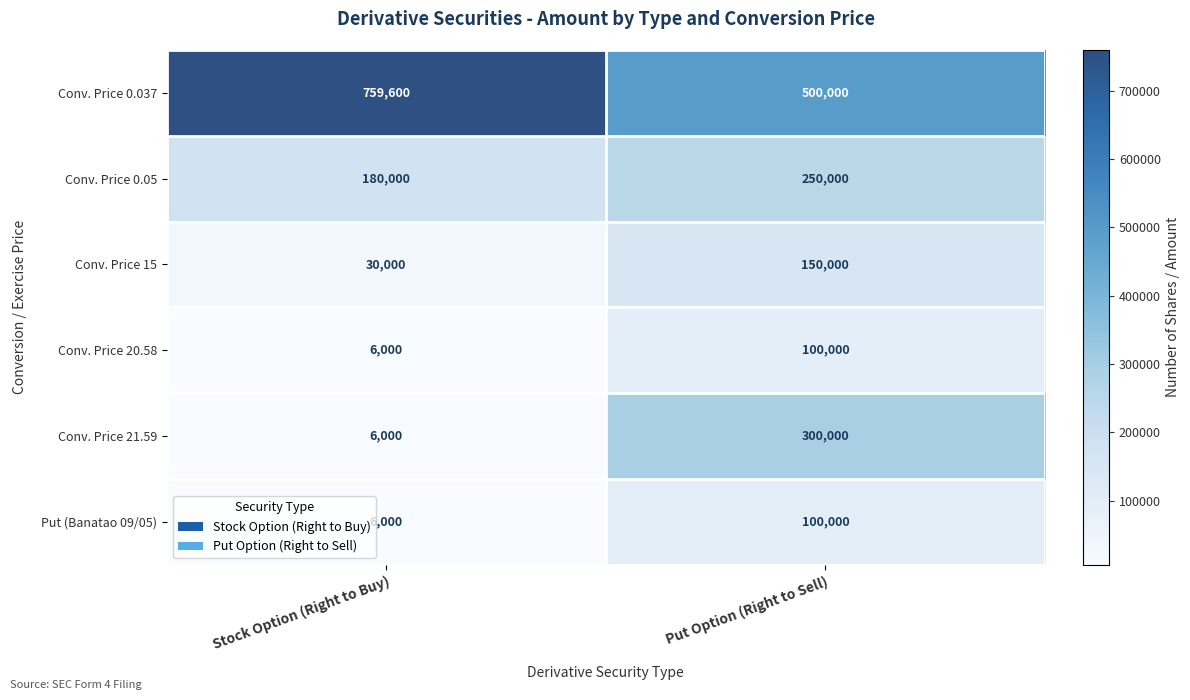

Reading left to right, transcribe all the data shown in this chart.

Conv. Price 0.037: Stock Option (Right to Buy)=759600	Put Option (Right to Sell)=500000
Conv. Price 0.05: Stock Option (Right to Buy)=180000	Put Option (Right to Sell)=250000
Conv. Price 15: Stock Option (Right to Buy)=30000	Put Option (Right to Sell)=150000
Conv. Price 20.58: Stock Option (Right to Buy)=6000	Put Option (Right to Sell)=100000
Conv. Price 21.59: Stock Option (Right to Buy)=6000	Put Option (Right to Sell)=300000
Put (Banatao 09/05): Stock Option (Right to Buy)=6000	Put Option (Right to Sell)=100000